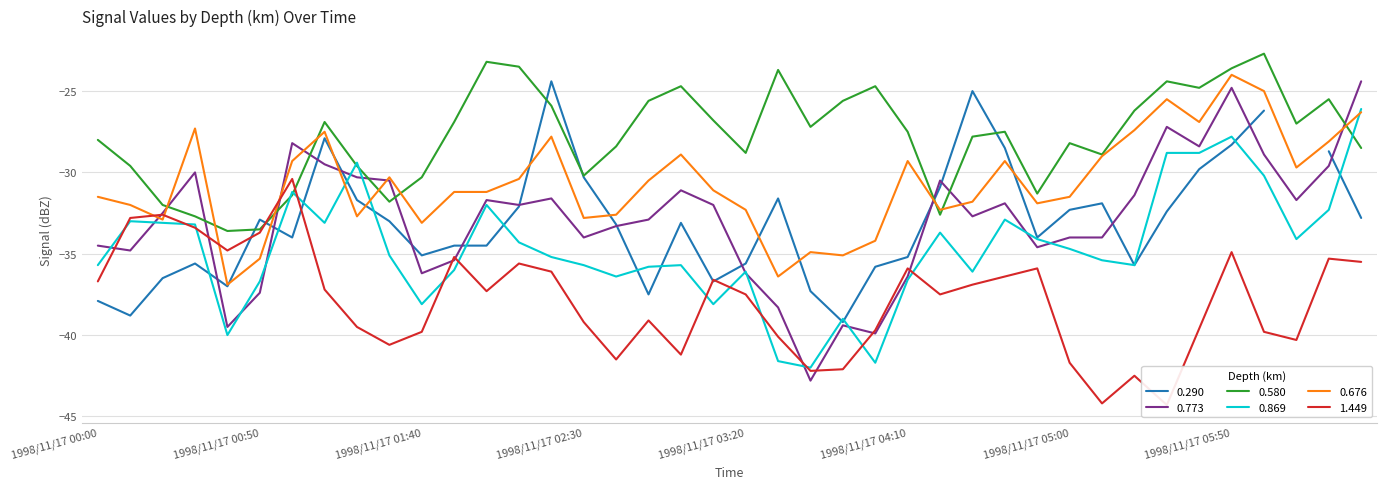

After their last crossing, which series has the higher values: 0.676 or 1.449?

0.676